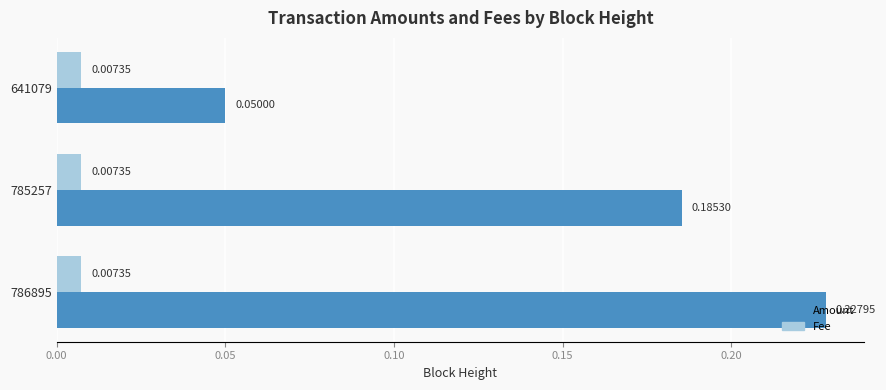

List the series in order of their peak value, highest first.

Amount, Fee